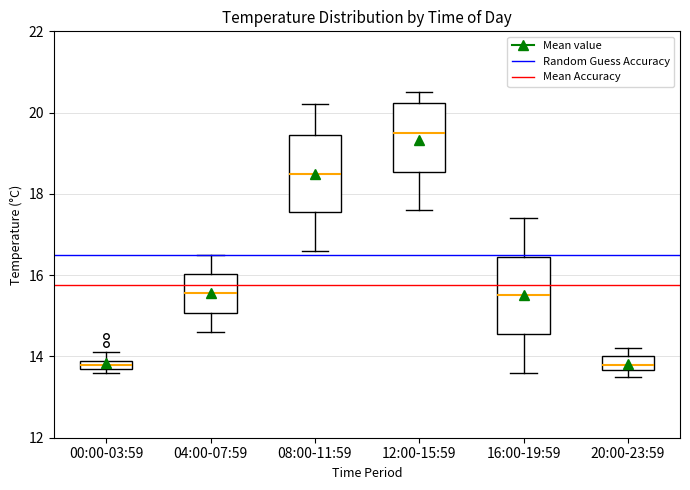

Where does the lower whisker of the box for 16:00-19:59 end on the y-axis? The values are not printed on the chart, so give them approximately, as read against the axis.

13.6